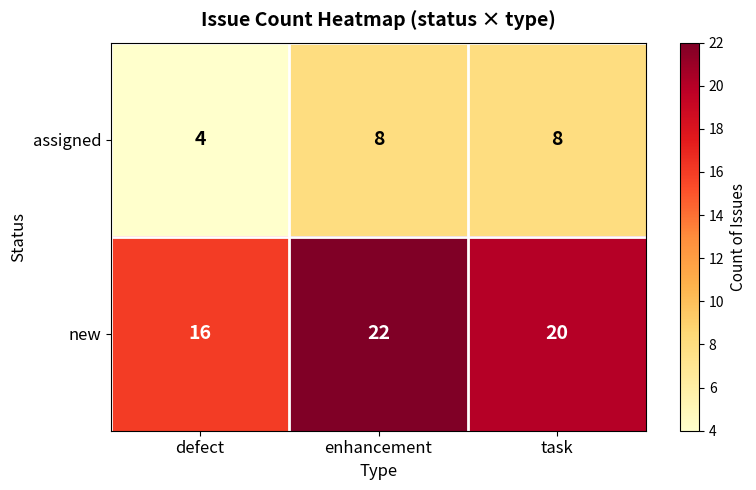

Rank the series by their average value, from highest to lowest.

new, assigned